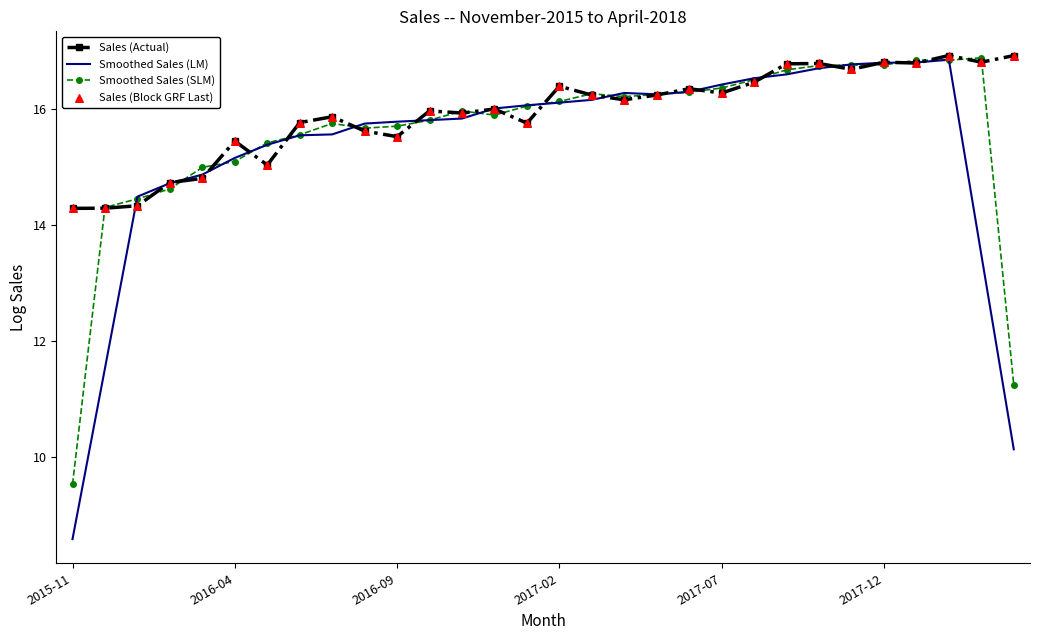

Which series has the largest range (max minus min)?

Smoothed Sales (LM)